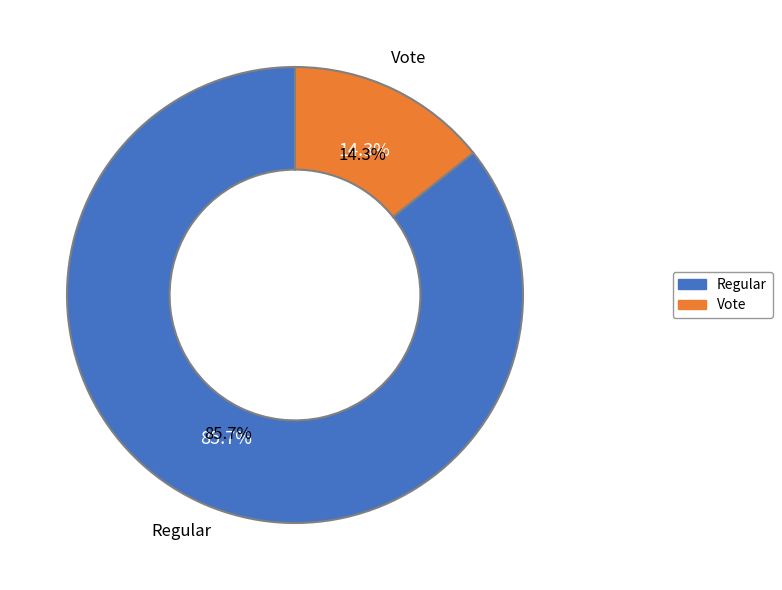

The Vote (io_index=2) slice represents 23% of the pie. True or false?

False